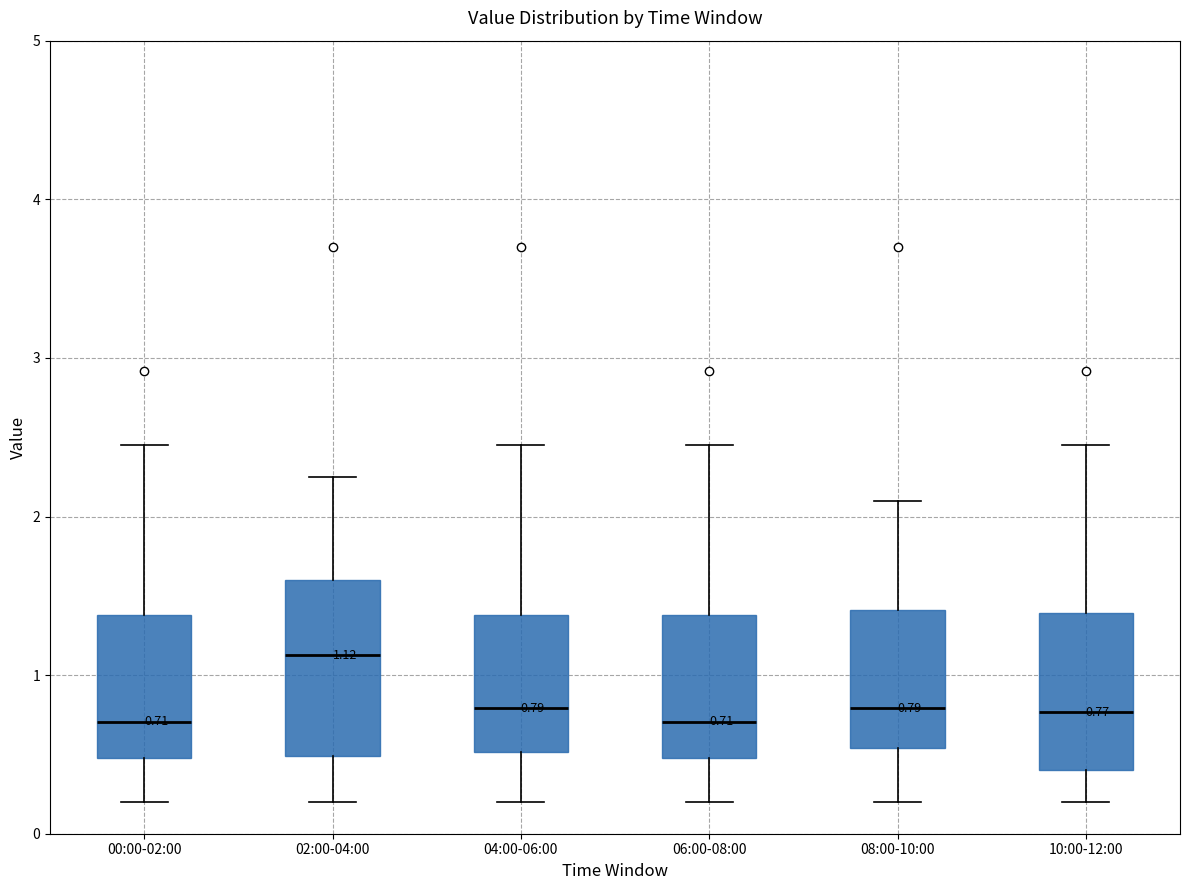

Comparing the boxes themselves (not the whiskers), which one is the tallest?

02:00-04:00